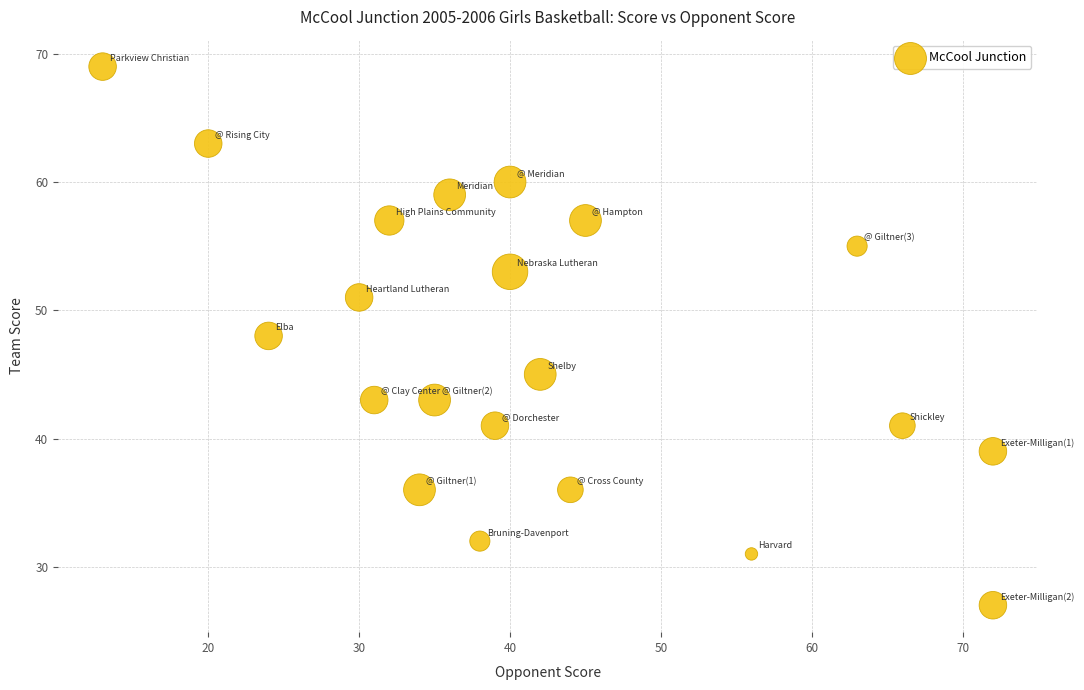

What is the range of Y values (max minus min)?

42